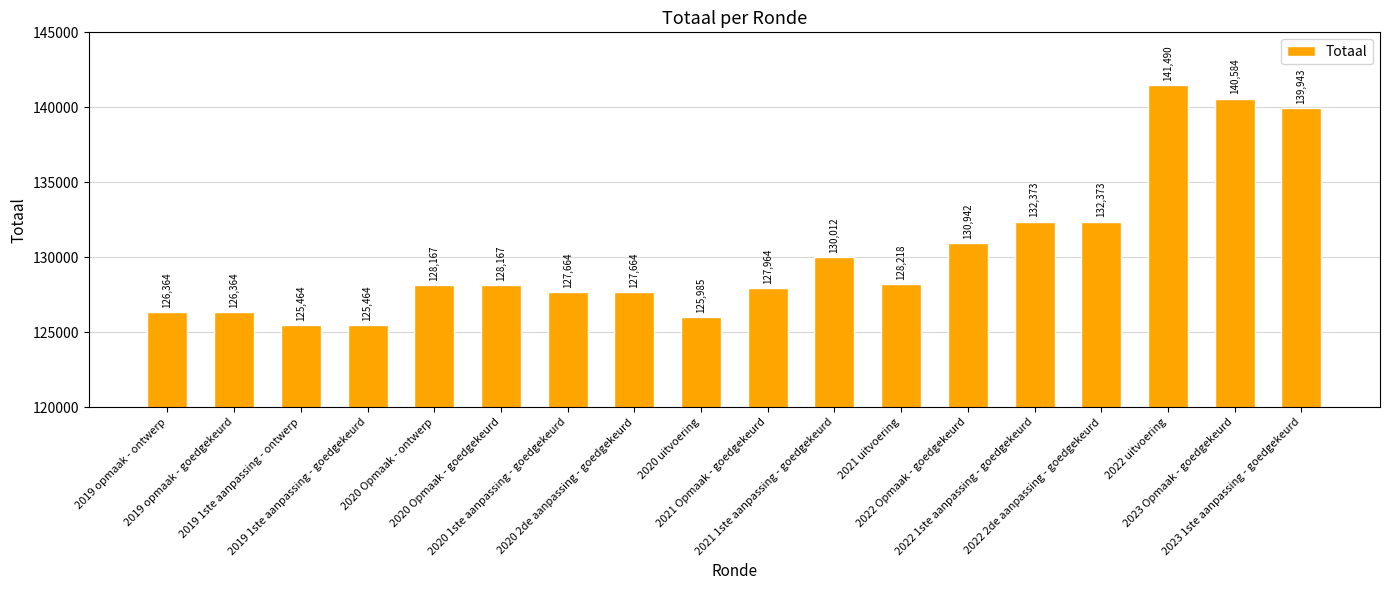

What is the value of the 18th bar from the left?

139943